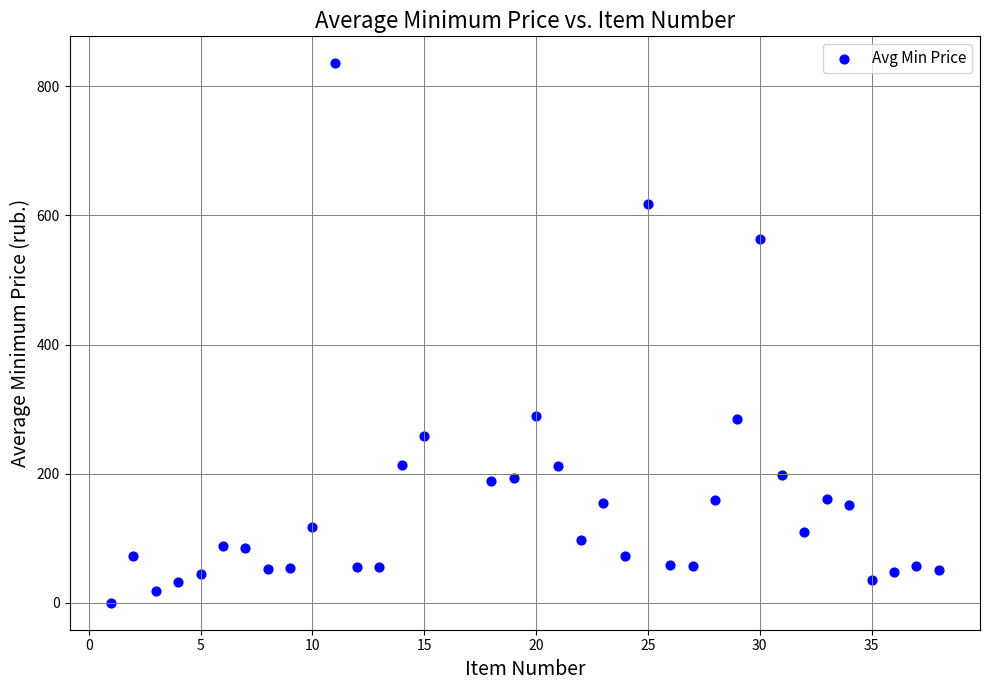

What is the range of X values (max minus min)?

37.0